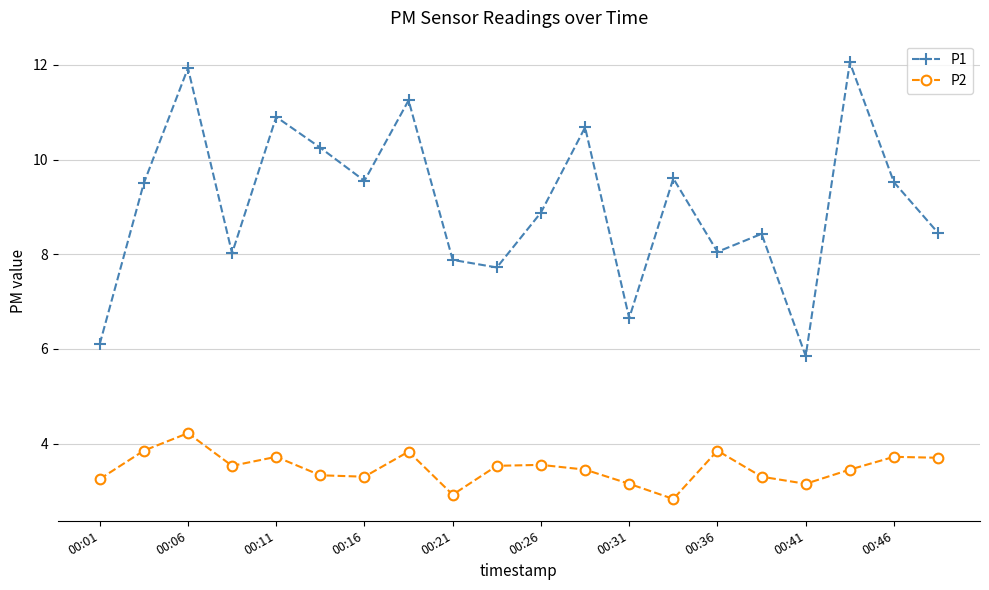

In P1, how many points are higher than both neighbors (excluding endpoints)?

7